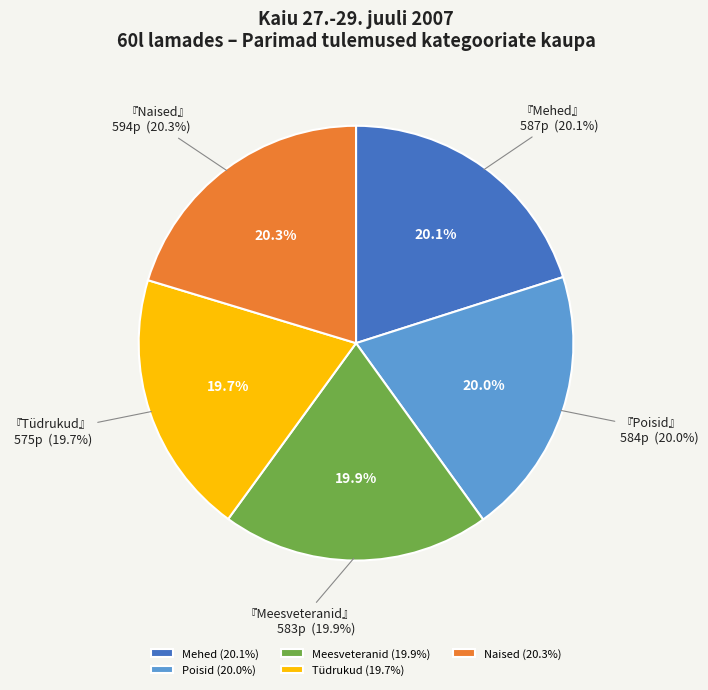

What is the change in value from Mehed to Tüdrukud?

-12